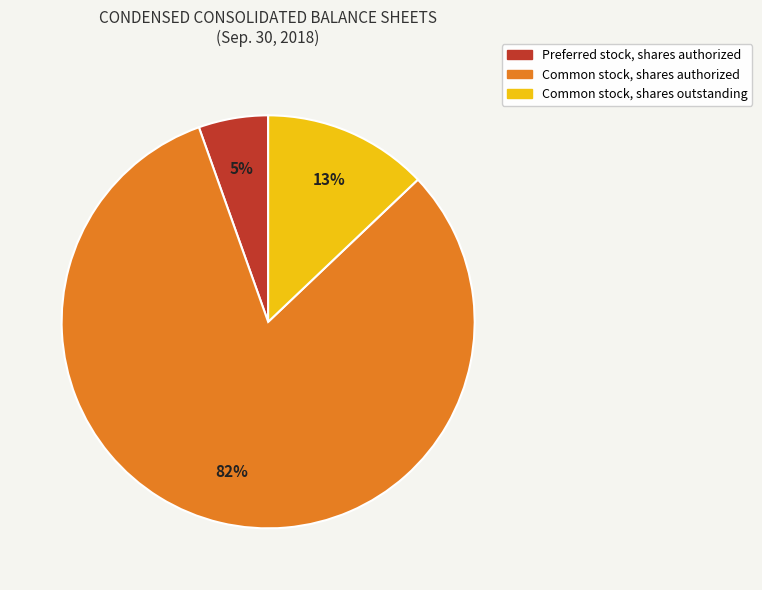

Does any single category account for the majority?

Yes